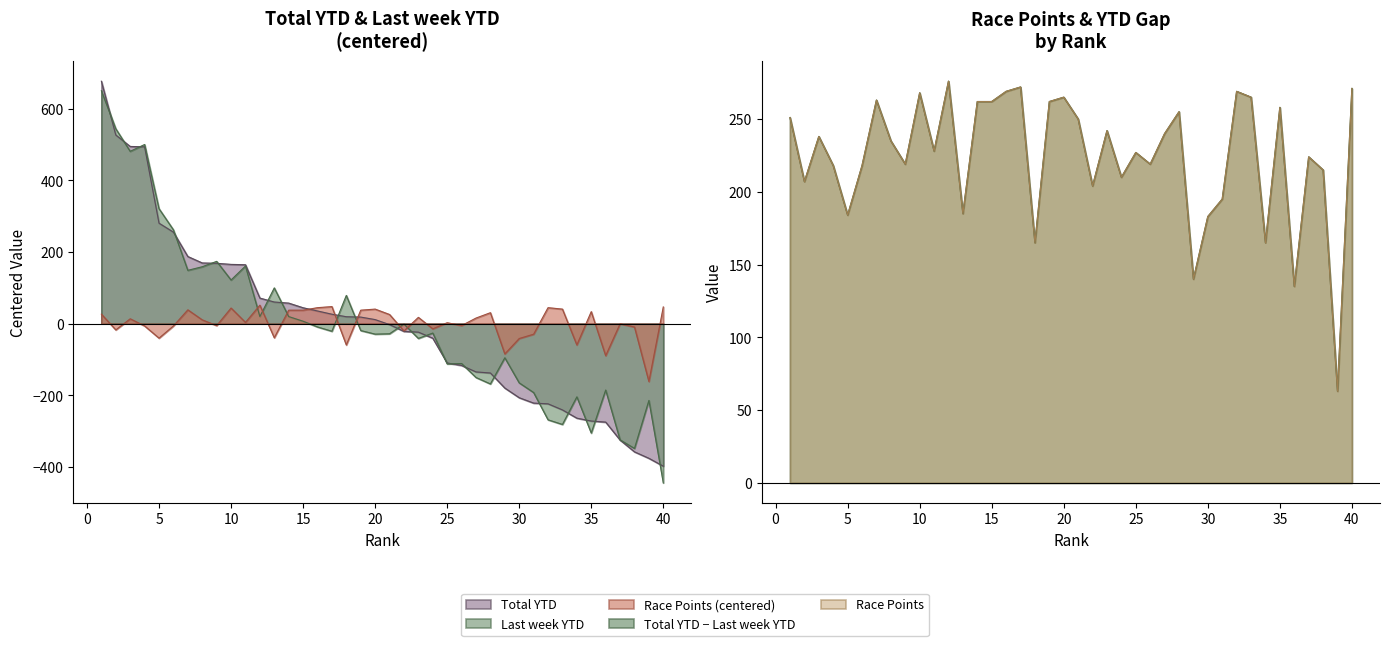

How many times do Total YTD and Last week YTD cross each other?

22